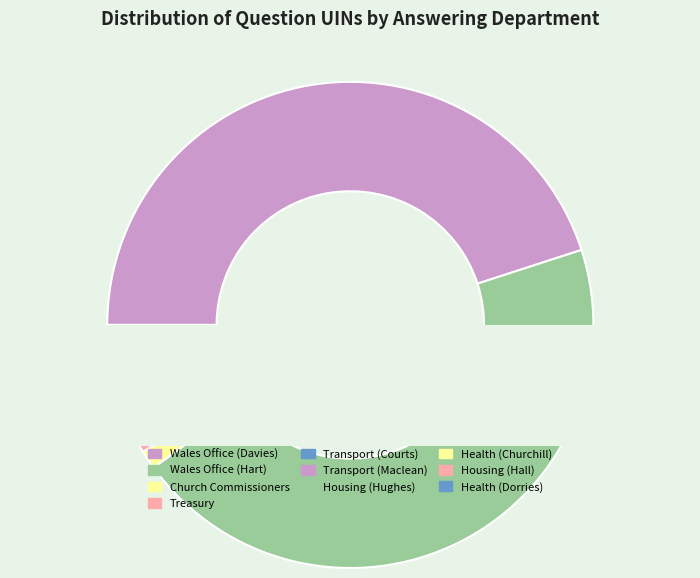

Which slice is the smallest?

Housing (Hughes)